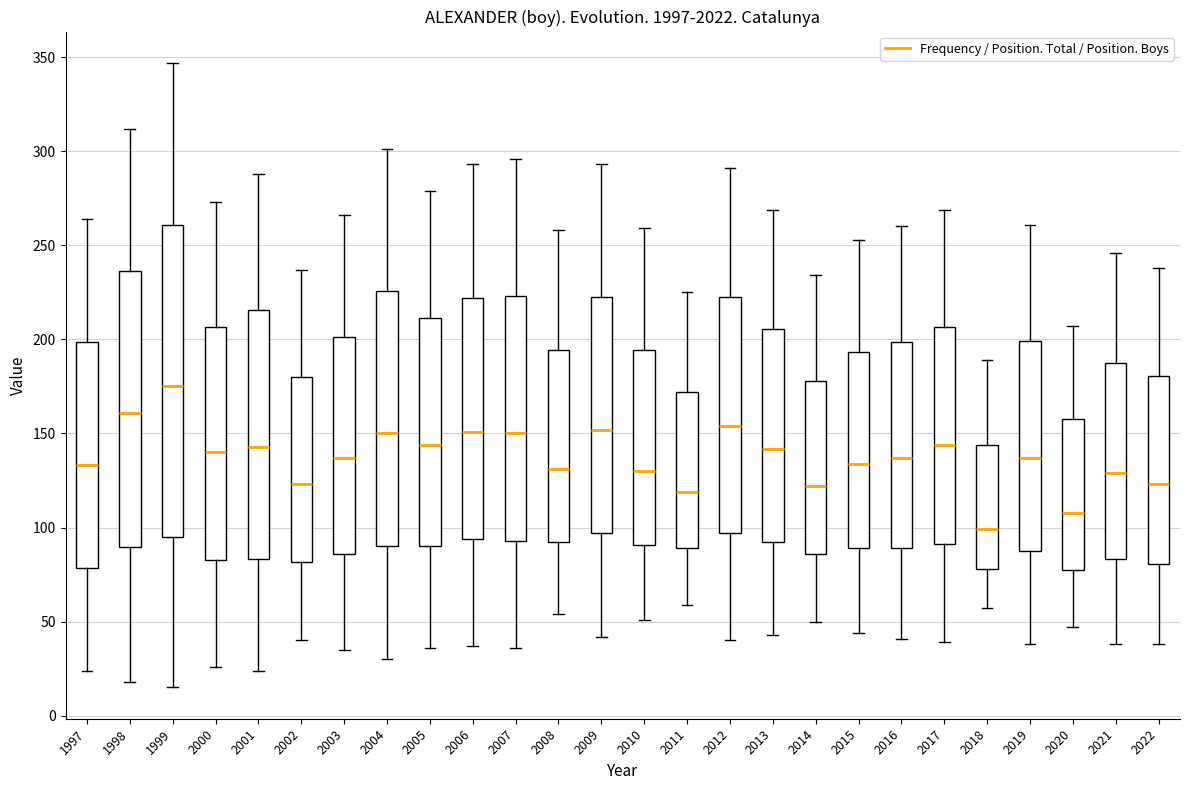

Reading left to right, read every box against the y-axis: the position of its median line, the range the box covers, and the ends of its whiskers. The values are not printed on the chart, so give them approximately, as read against the axis.

1997: median 135, box 80 to 200, whiskers 25 to 265
1998: median 160, box 90 to 235, whiskers 20 to 310
1999: median 175, box 95 to 260, whiskers 15 to 345
2000: median 140, box 85 to 205, whiskers 25 to 275
2001: median 145, box 85 to 215, whiskers 25 to 290
2002: median 125, box 80 to 180, whiskers 40 to 235
2003: median 135, box 85 to 200, whiskers 35 to 265
2004: median 150, box 90 to 225, whiskers 30 to 300
2005: median 145, box 90 to 210, whiskers 35 to 280
2006: median 150, box 95 to 220, whiskers 35 to 295
2007: median 150, box 95 to 225, whiskers 35 to 295
2008: median 130, box 95 to 195, whiskers 55 to 260
2009: median 150, box 95 to 225, whiskers 40 to 295
2010: median 130, box 90 to 195, whiskers 50 to 260
2011: median 120, box 90 to 170, whiskers 60 to 225
2012: median 155, box 95 to 225, whiskers 40 to 290
2013: median 140, box 95 to 205, whiskers 45 to 270
2014: median 120, box 85 to 180, whiskers 50 to 235
2015: median 135, box 90 to 195, whiskers 45 to 255
2016: median 135, box 90 to 200, whiskers 40 to 260
2017: median 145, box 90 to 205, whiskers 40 to 270
2018: median 100, box 80 to 145, whiskers 55 to 190
2019: median 135, box 90 to 200, whiskers 40 to 260
2020: median 110, box 80 to 160, whiskers 45 to 205
2021: median 130, box 85 to 190, whiskers 40 to 245
2022: median 125, box 80 to 180, whiskers 40 to 240